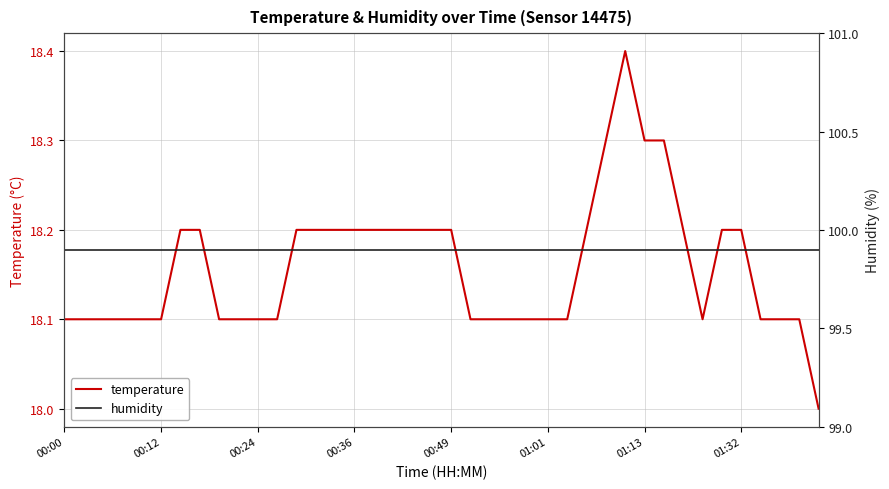

Which category has the highest value across all series?

00:00